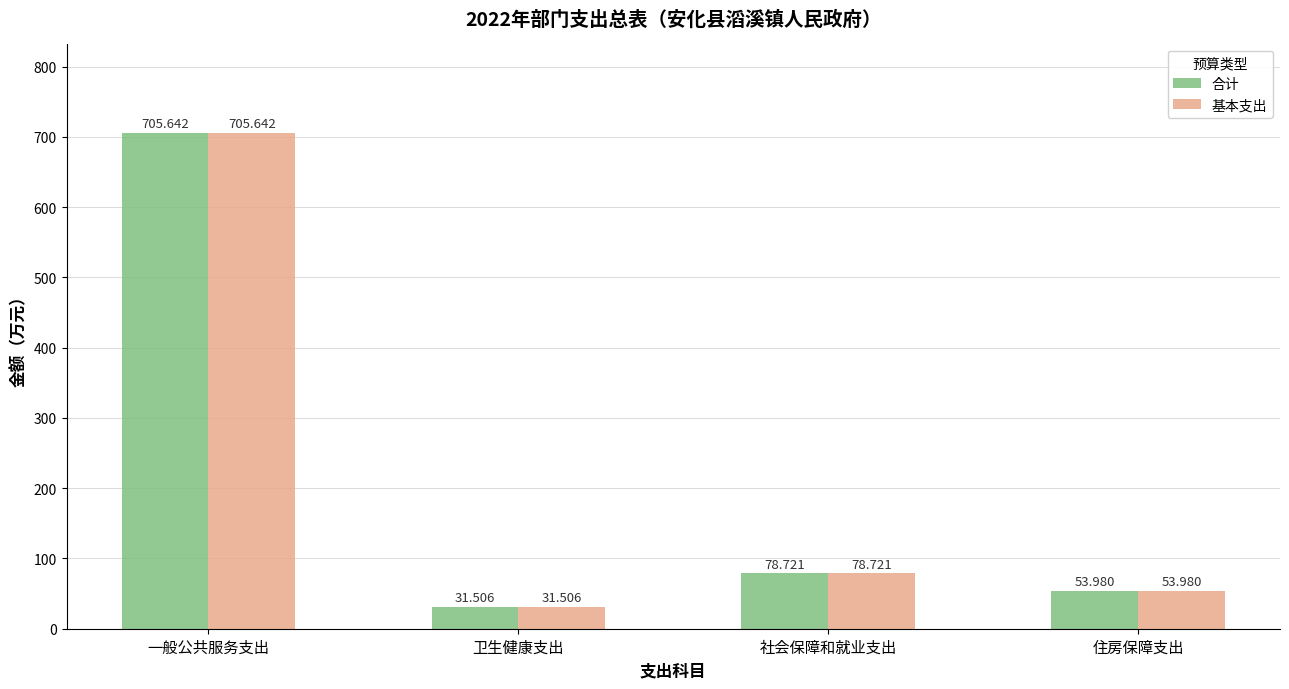

Is the value of 合计 at 卫生健康支出 greater than the value of 基本支出 at 社会保障和就业支出?

No